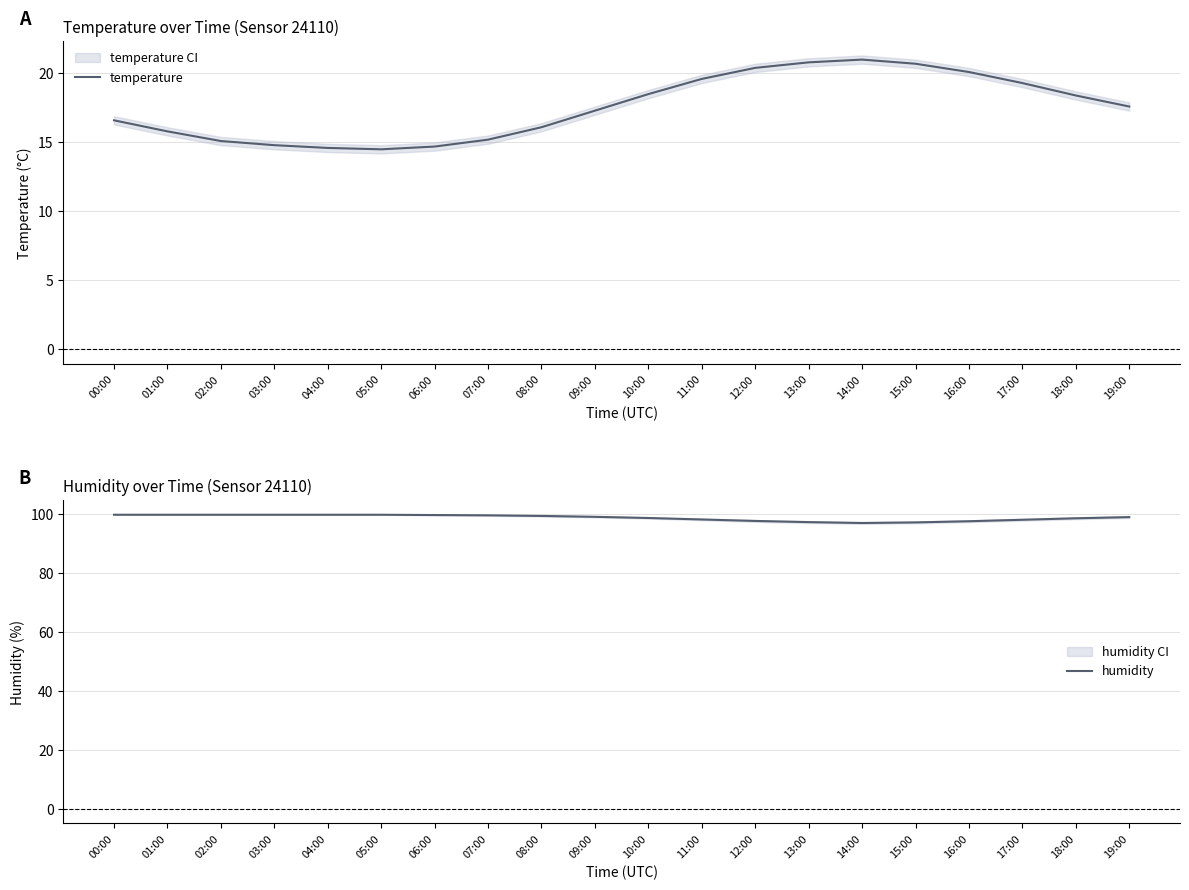

What is the difference between the humidity values at 15:00 and 07:00?

2.4